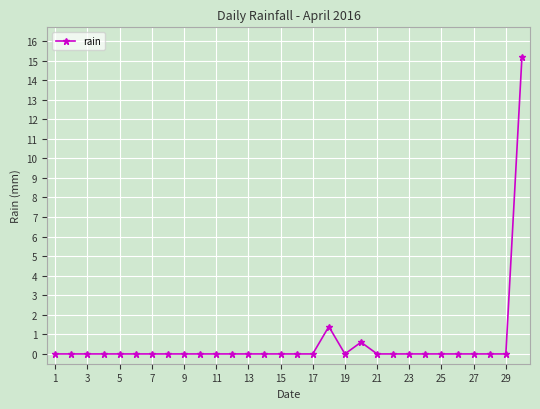

True or false: there are more than 0 points higher than both neighbors.

True